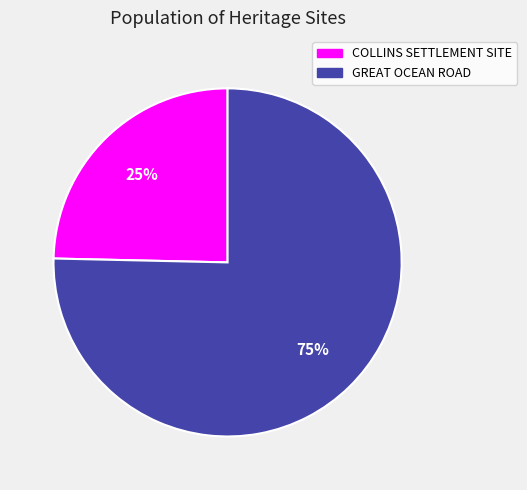

What is the largest slice in the pie chart?

GREAT OCEAN ROAD